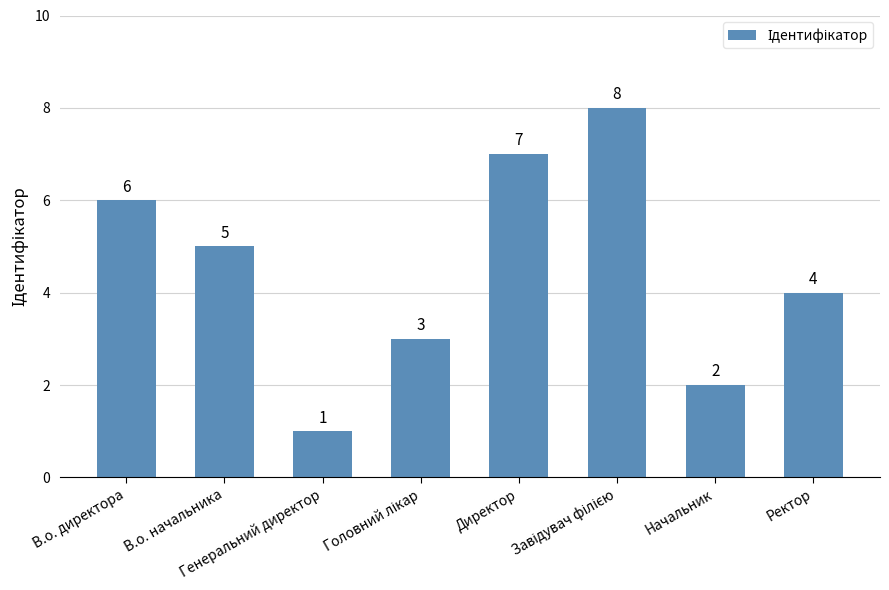

Count the values in the range 3 to 7.

5